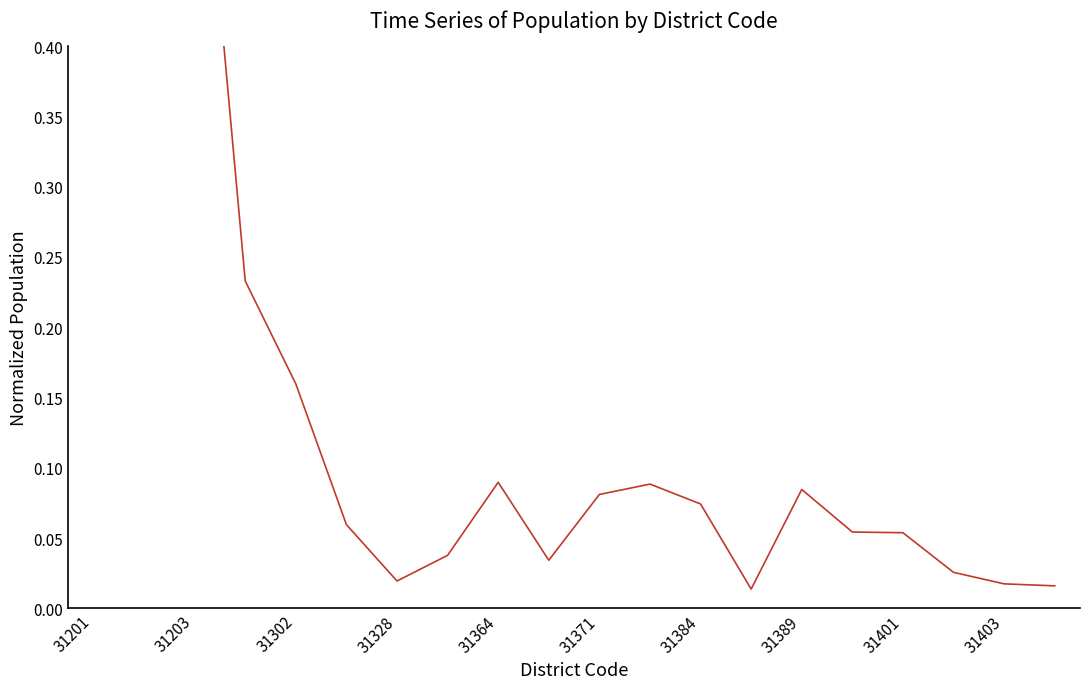

What is the greatest value displayed?

1.0